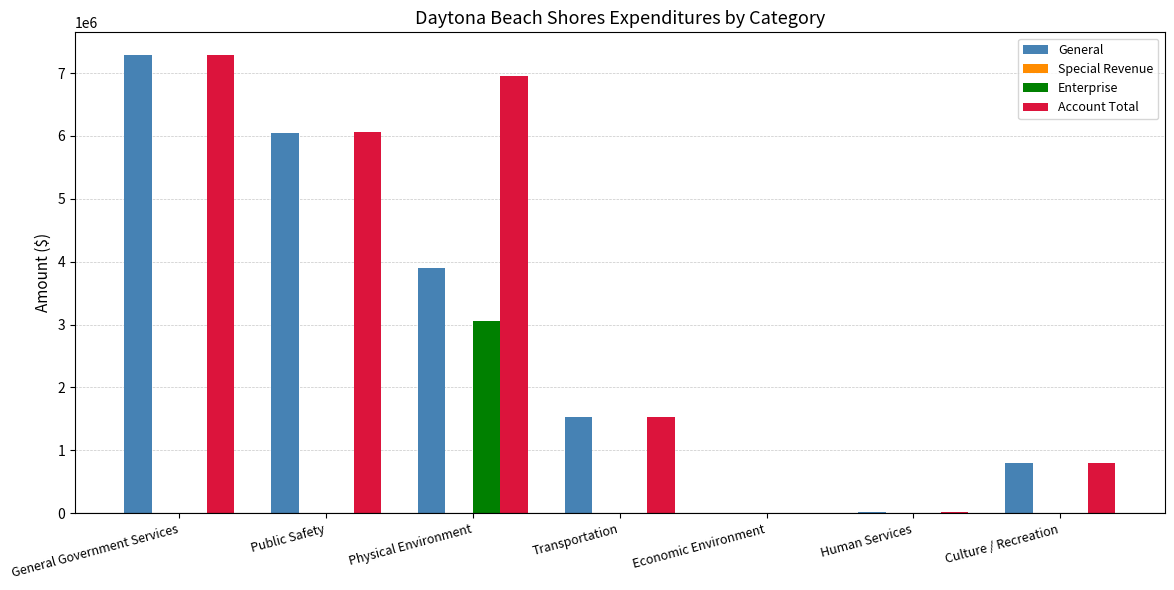

What is the total value across all series at Culture / Recreation?

1604000